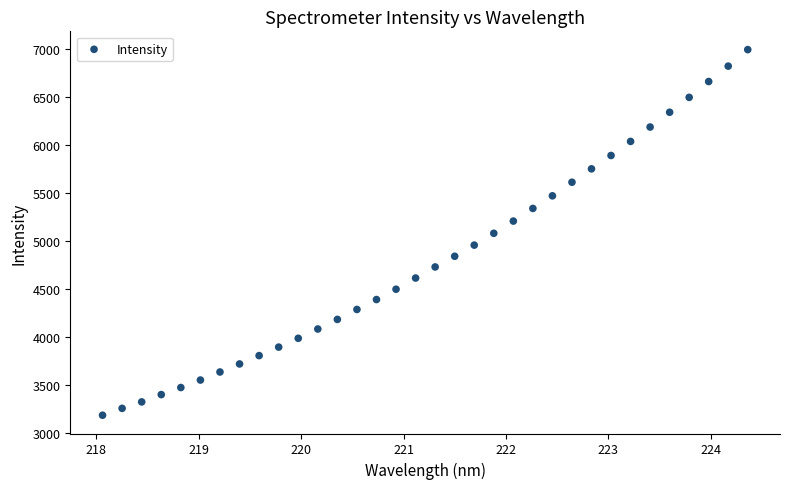

What is the range of Y values (max minus min)?

3812.6